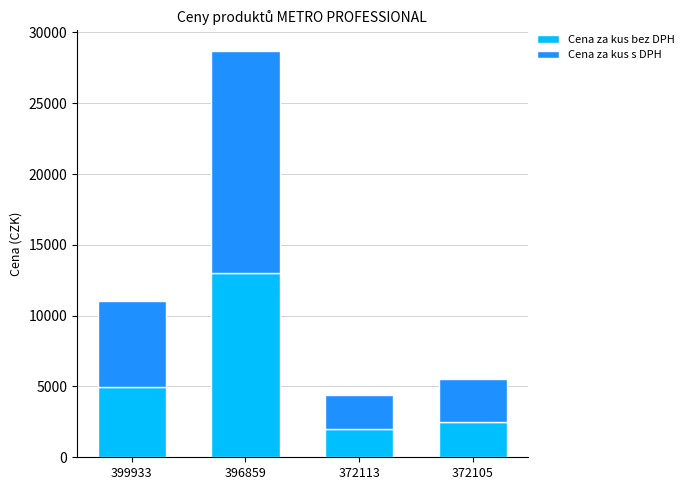

How many series are shown in this chart?

2